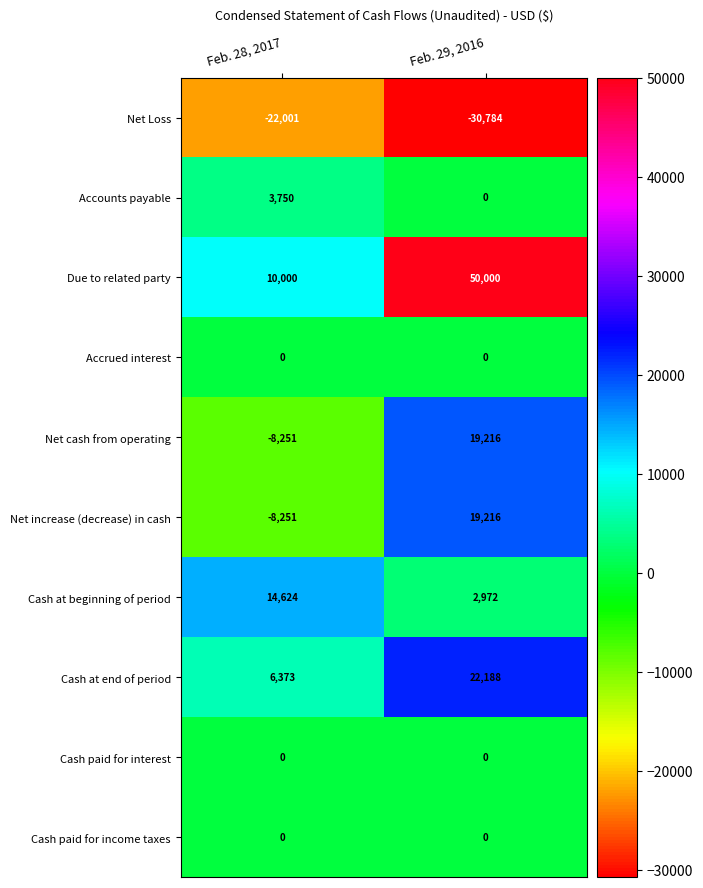

What is the difference between the highest and lowest values at Feb. 28, 2017?

36625